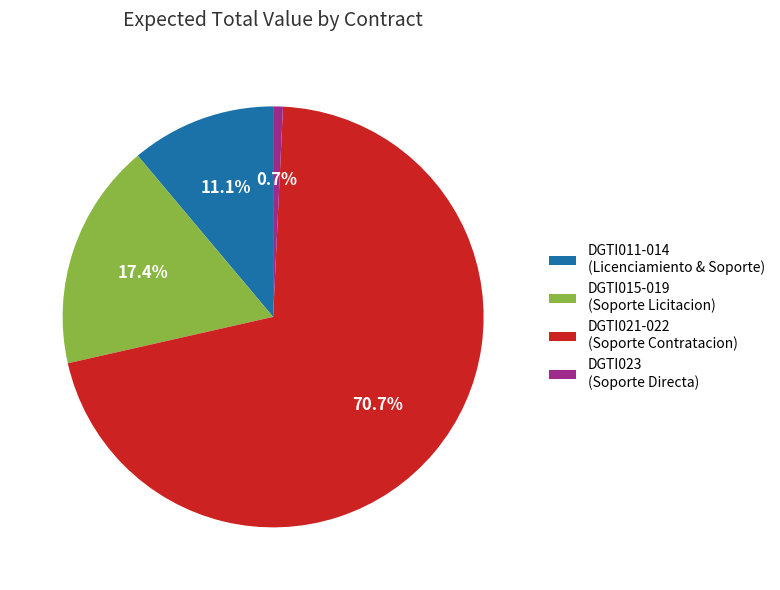

Rank the categories by value from lowest to highest.

DGTI023 (Soporte Directa), DGTI011-014 (Licenciamiento & Soporte), DGTI015-019 (Soporte Licitacion), DGTI021-022 (Soporte Contratacion)